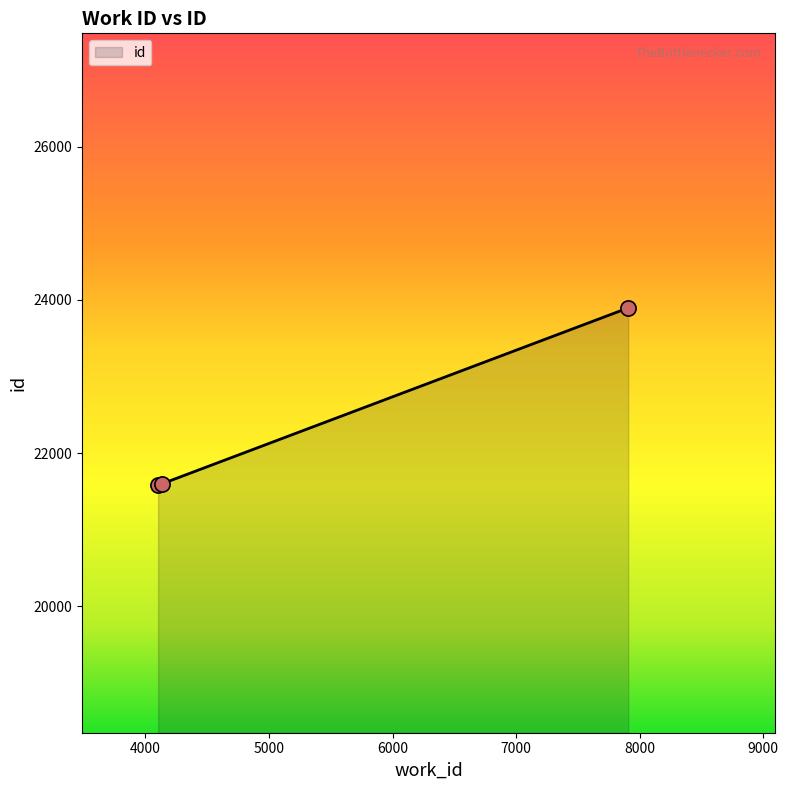

What is the maximum value shown in the chart?

23894